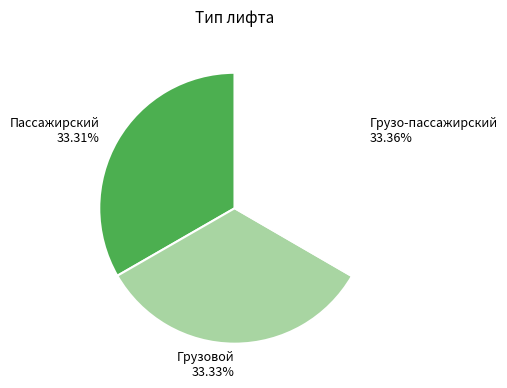

What is the ratio of the value at Грузовой to the value at Пассажирский?

1.0